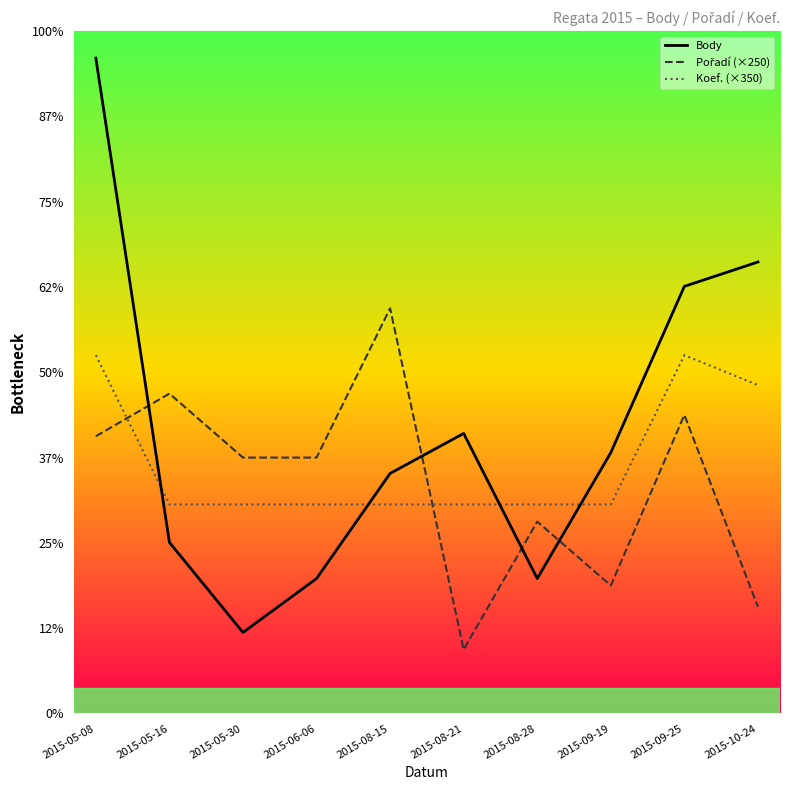

At which category is the sum across all series the highest?

2015-05-08